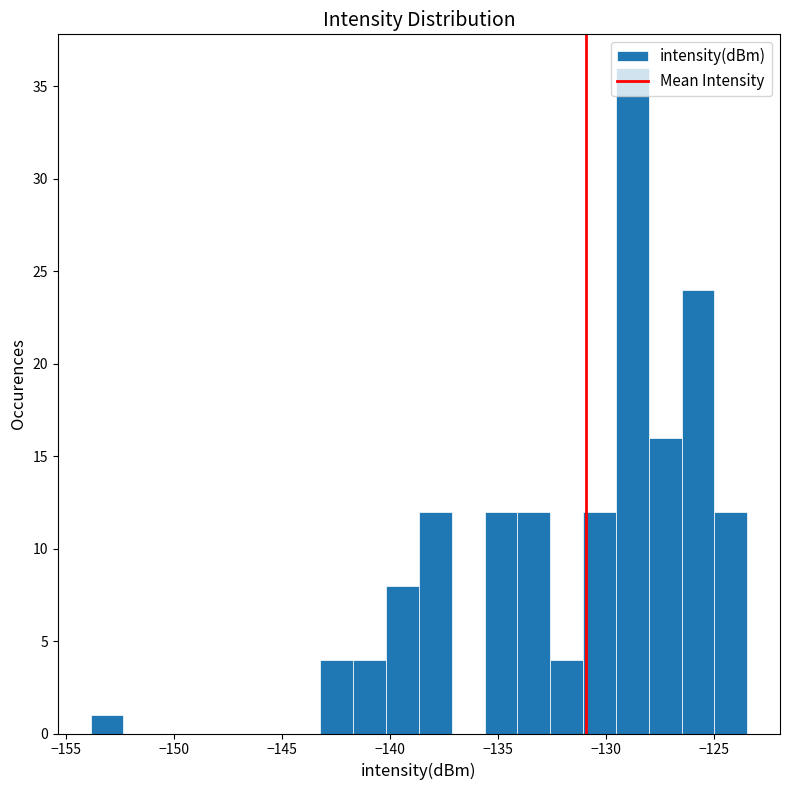

Read against the x-axis, roughly where is the centre of the tallest bar?

-129.0